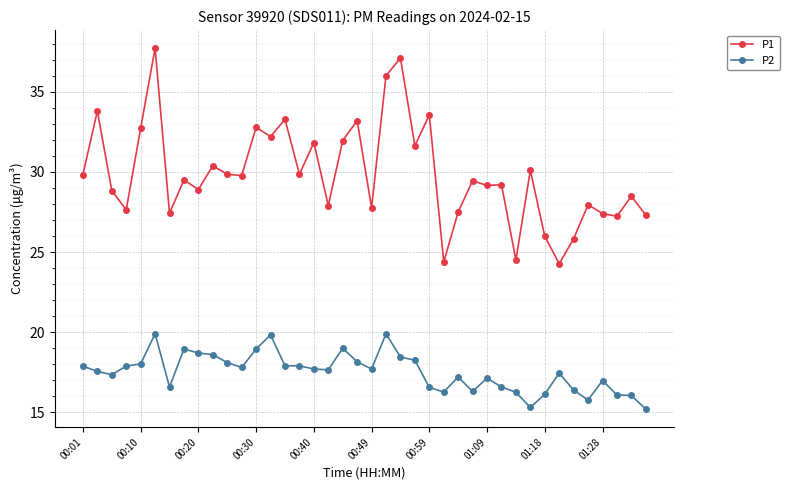

True or false: P1 and P2 intersect in this chart.

False